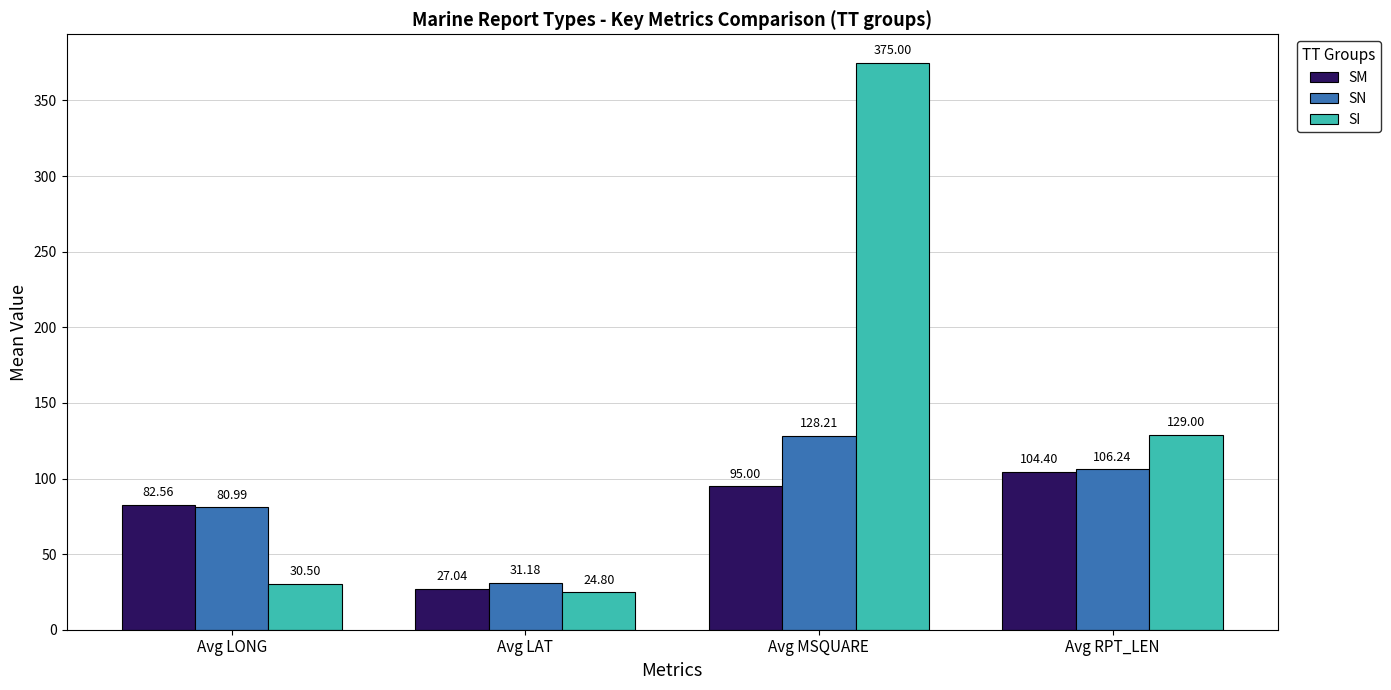

How many bars are there in each group?

3